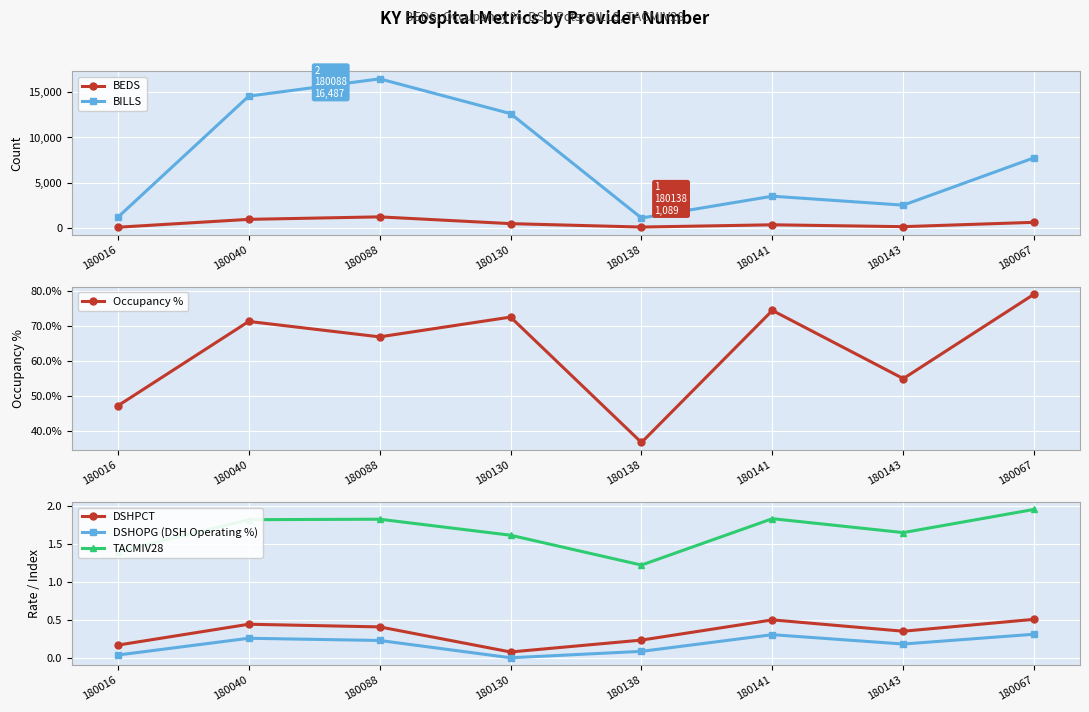

Which series has the largest total across all categories?

BILLS